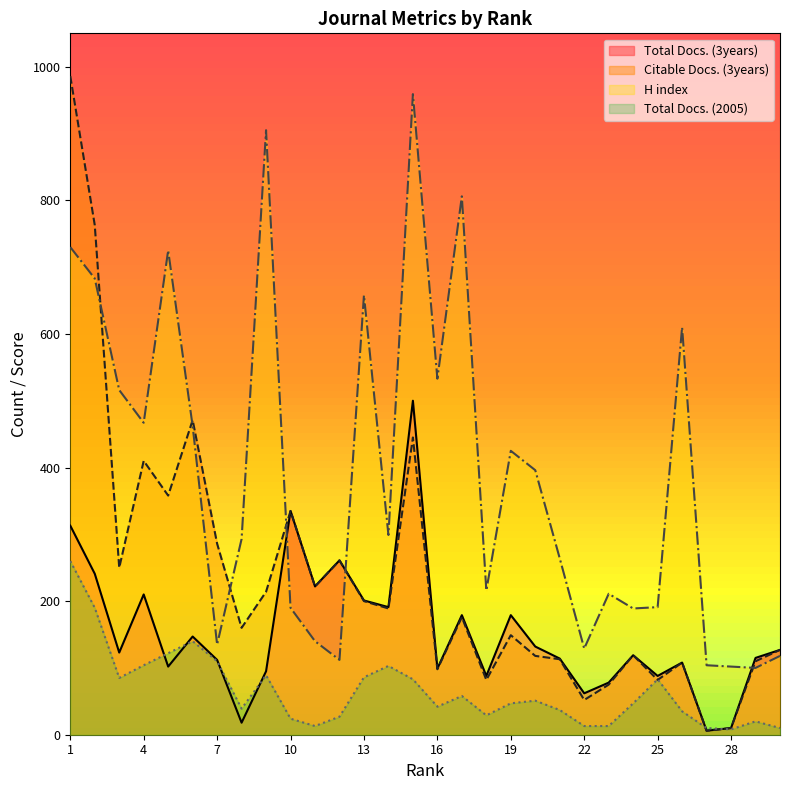

Is the value of Total Docs. (3years) at 20 greater than the value of H index at 8?

No